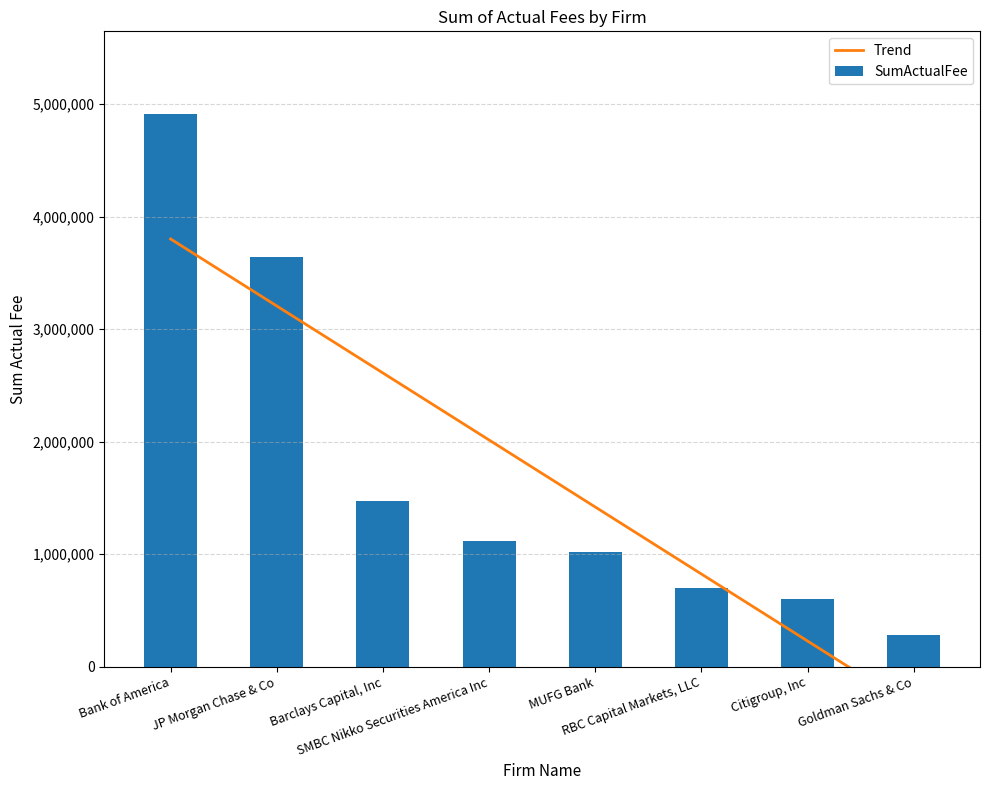

Count the number of values greater than 1119293.

3